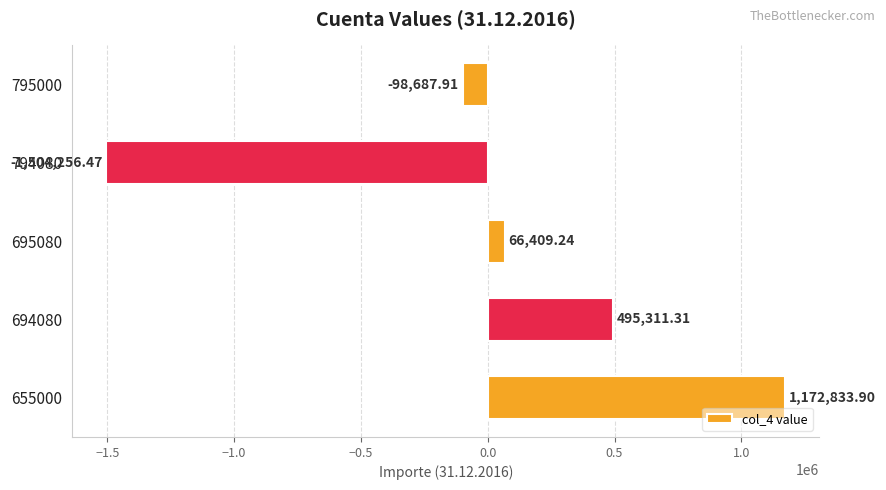

How many data points are less than 66409?

2